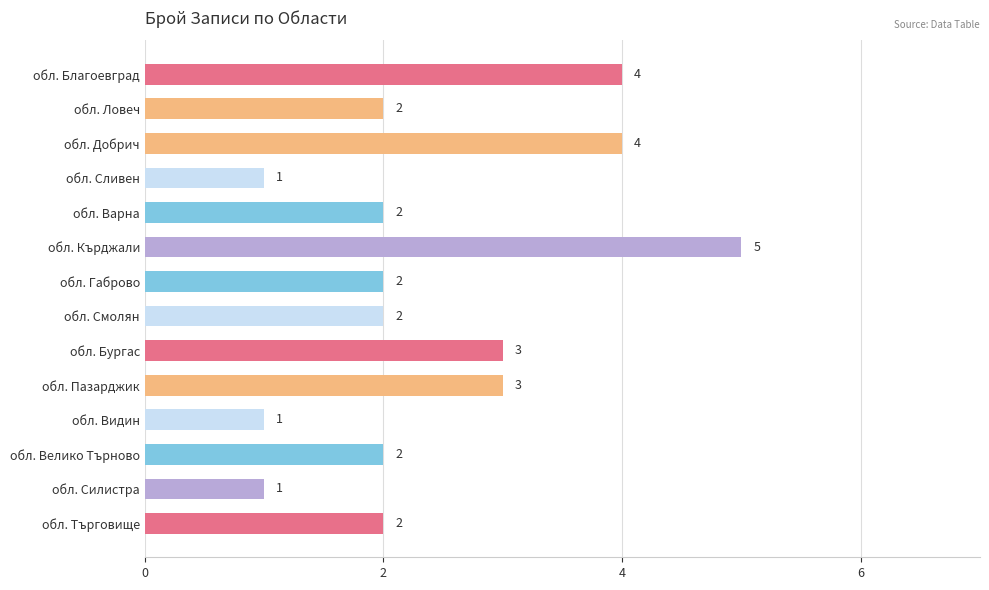

Does the chart contain any negative values?

No